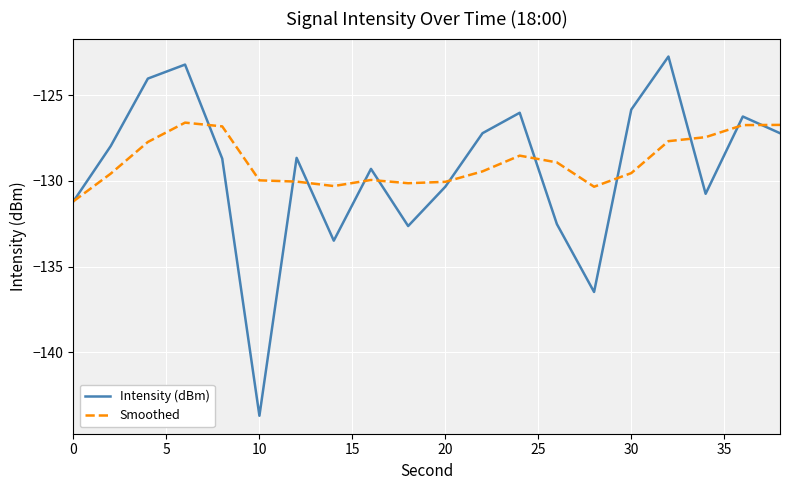

Which series has the widest spread of values?

Intensity (dBm)